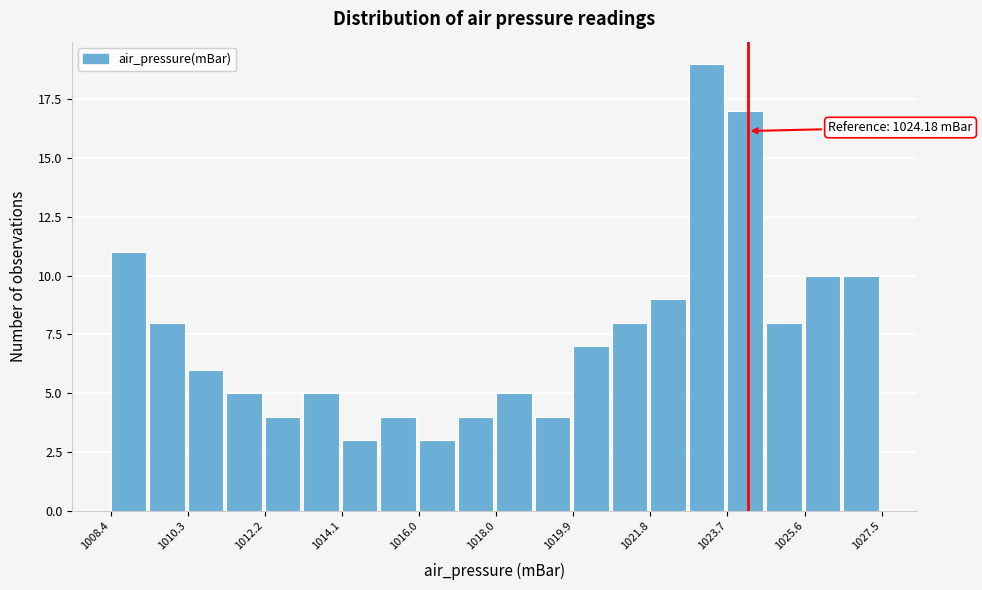

Over which range of the x-axis is the bar tallest?

1022.8 to 1023.6